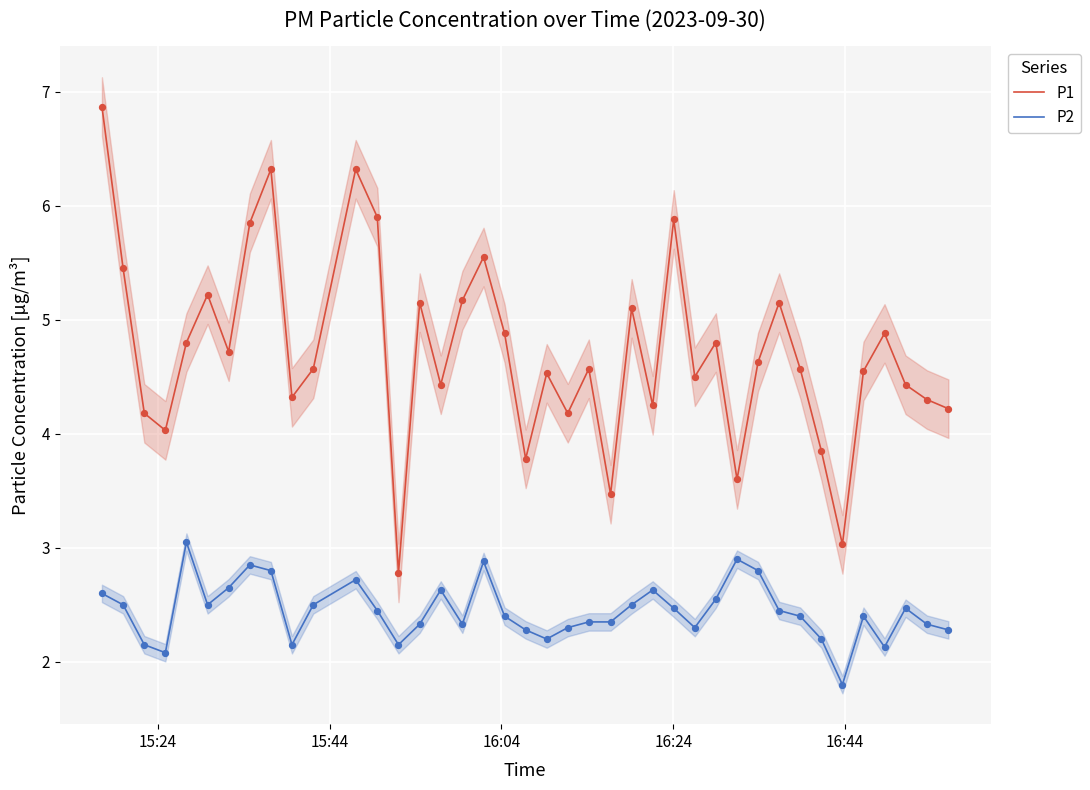

True or false: P1 and P2 cross at least once.

False